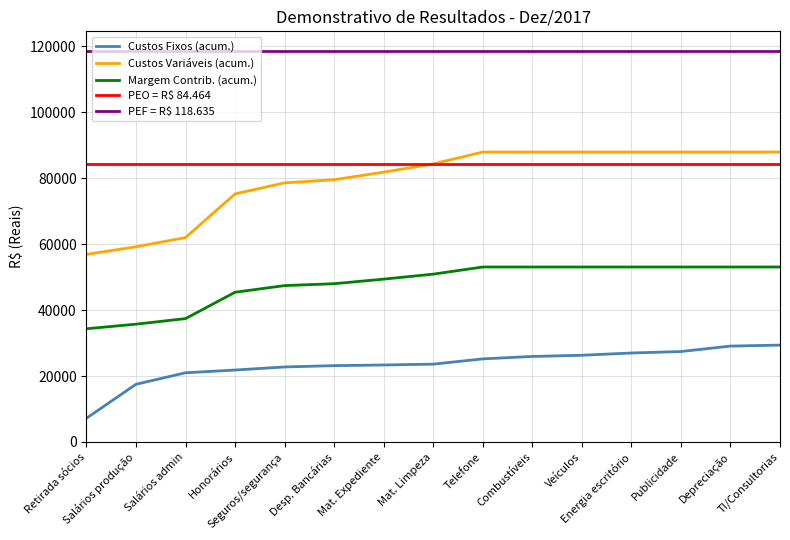

What is the total value across all series at Salários produção?

315536.2